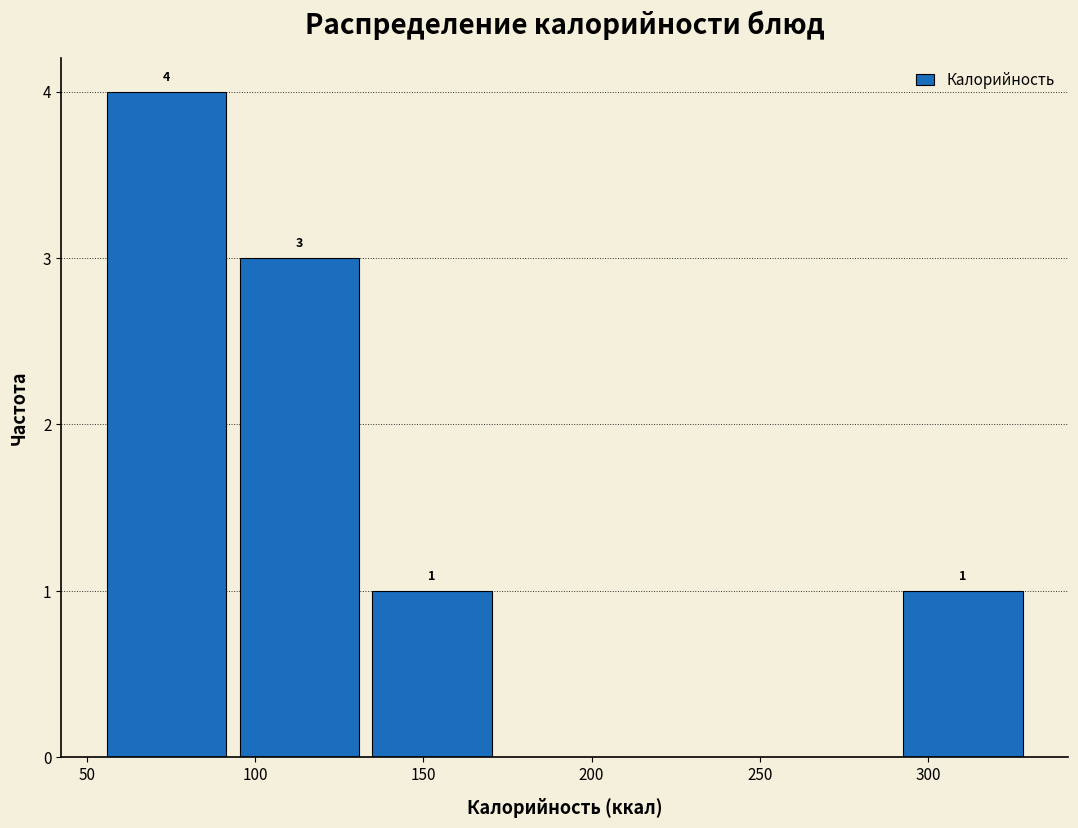

Which range on the x-axis has the tallest bar?

55 to 95